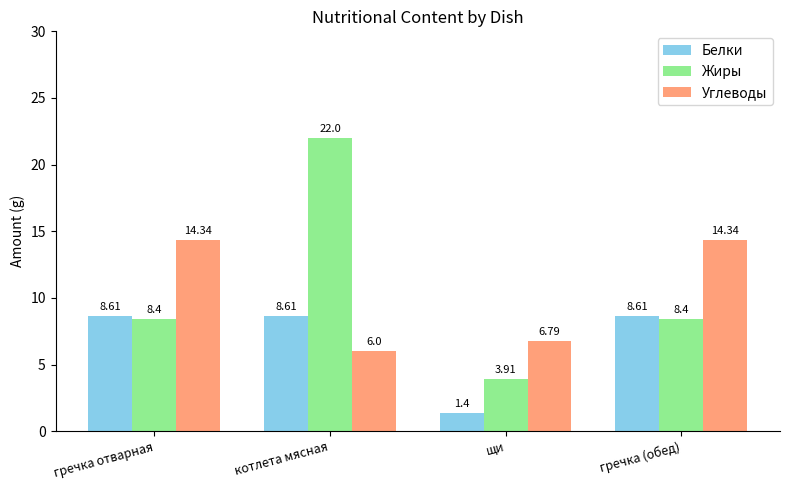

Reading left to right, transcribe all the data shown in this chart.

Белки: 8.6	8.6	1.4	8.6
Жиры: 8.4	22.0	3.9	8.4
Углеводы: 14.3	6.0	6.8	14.3